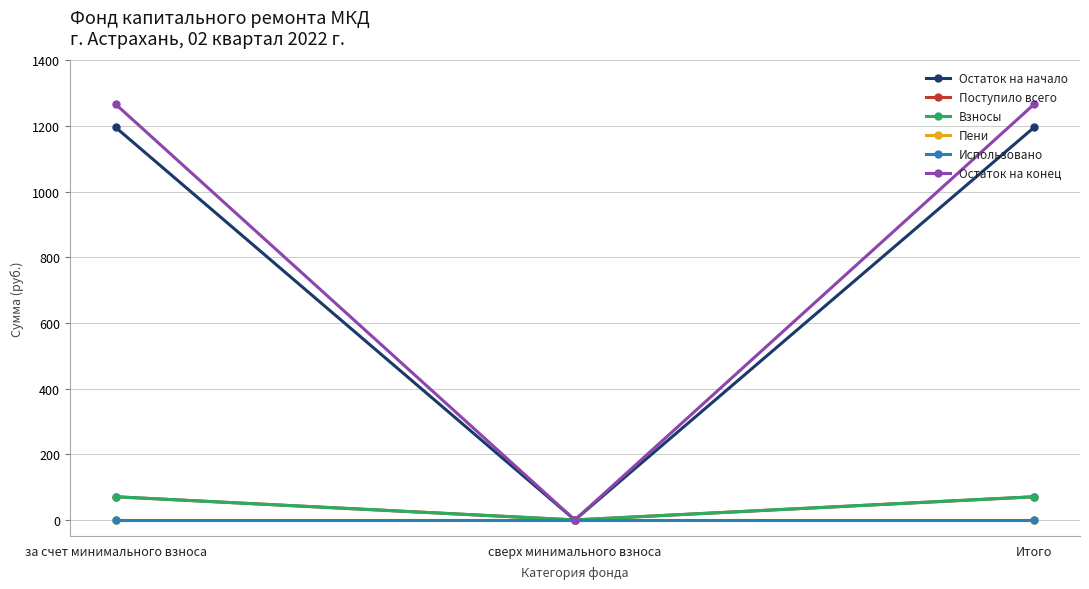

Which series has the widest spread of values?

Остаток на конец